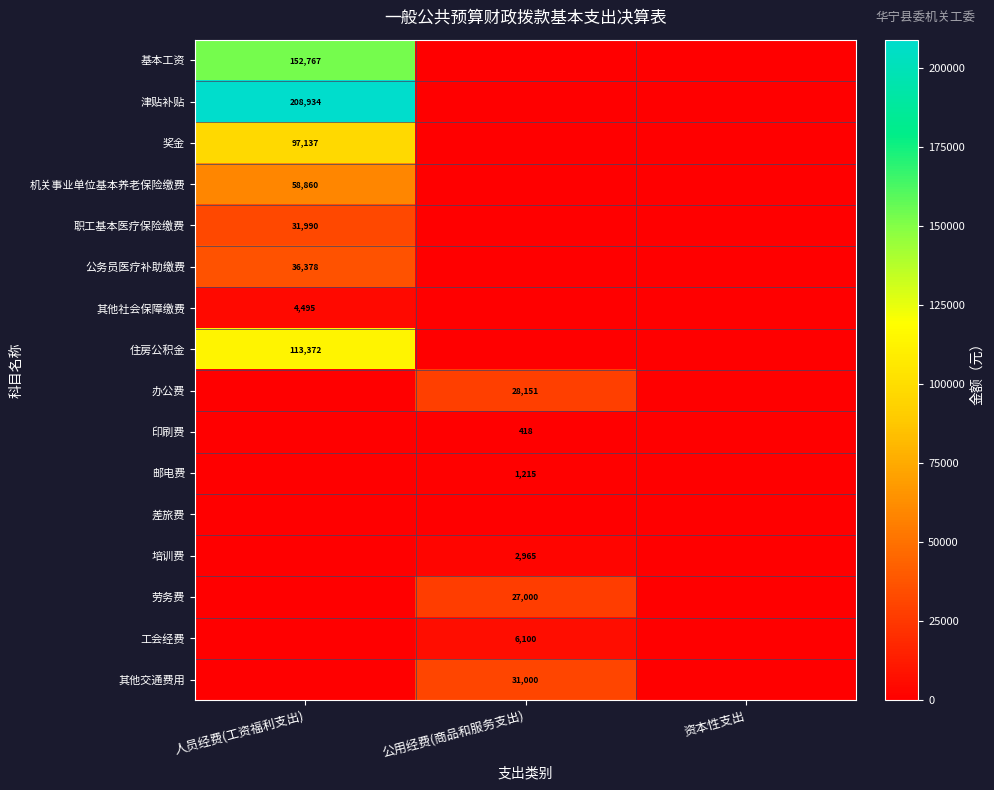

The value of 其他交通费用 at 公用经费(商品和服务支出) is 31000. True or false?

True